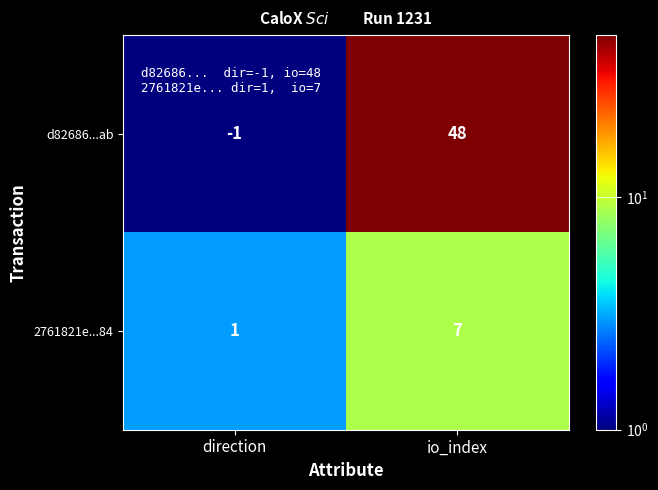

Between direction and io_index, which series saw the biggest shift?

d82686...ab